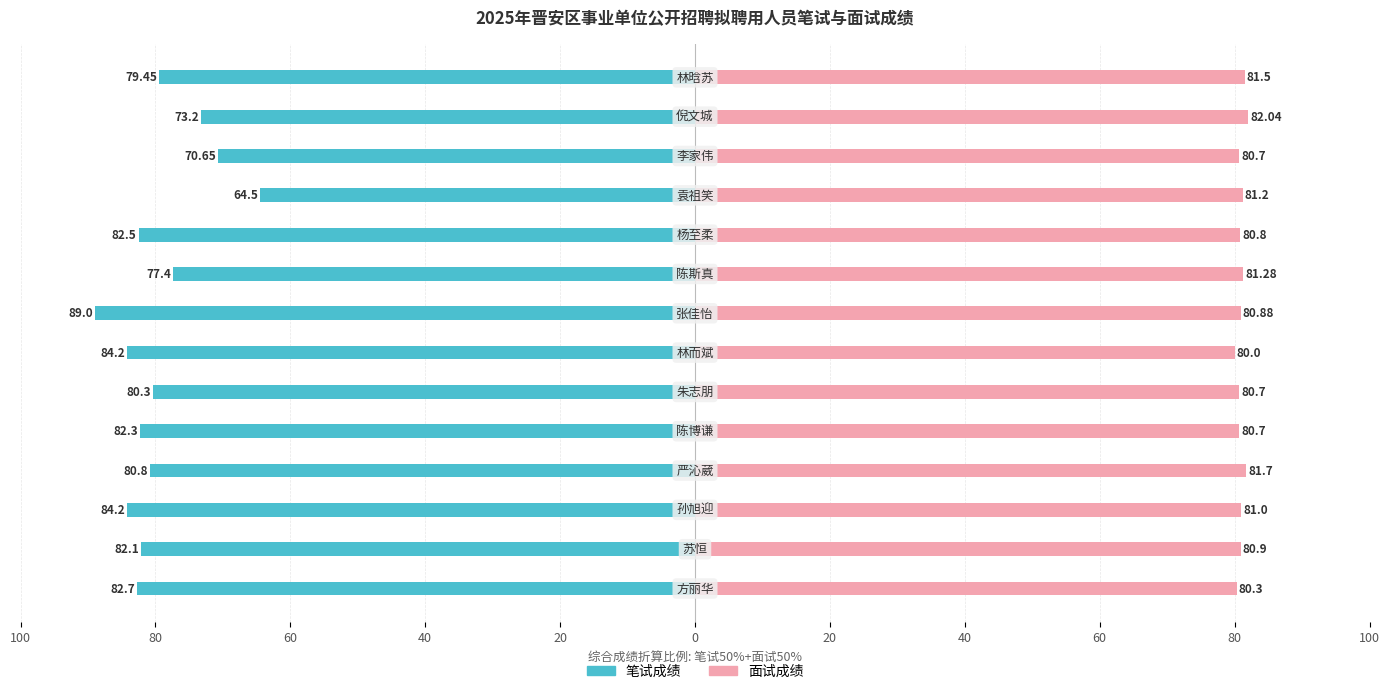

The 面试成绩 series shows 117.6 at 60. True or false?

False